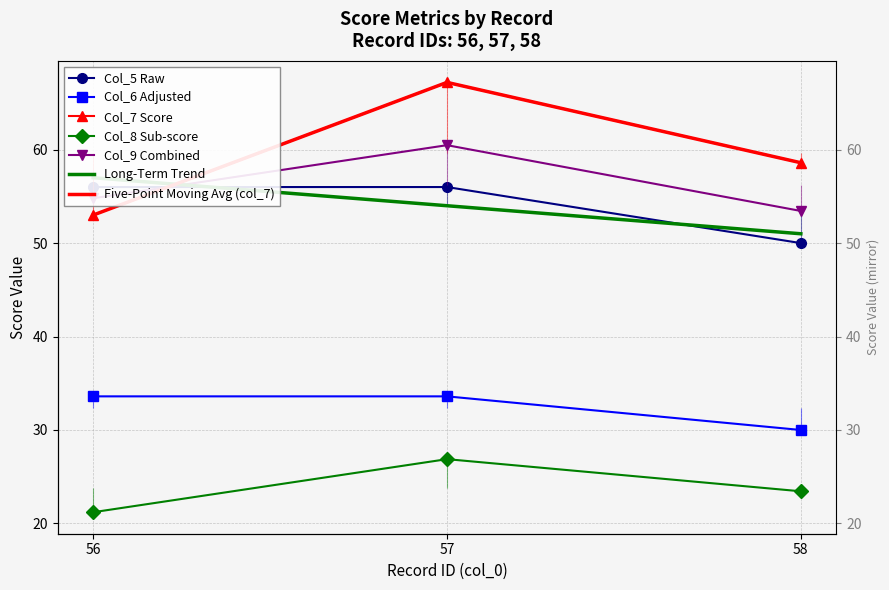

Rank the categories by col_7 value from lowest to highest.

56, 58, 57